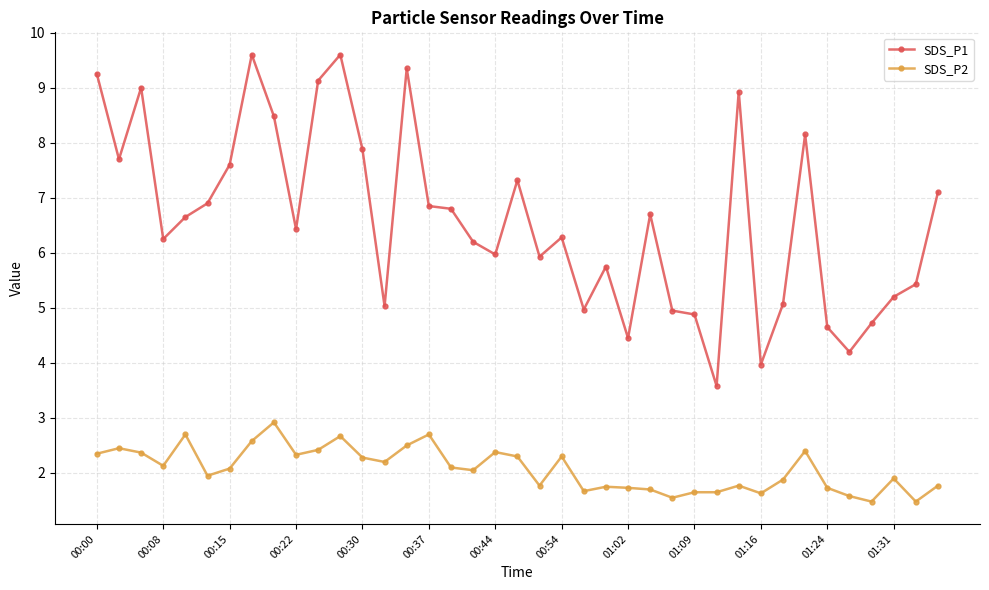

What is the minimum value for SDS_P2?

1.5